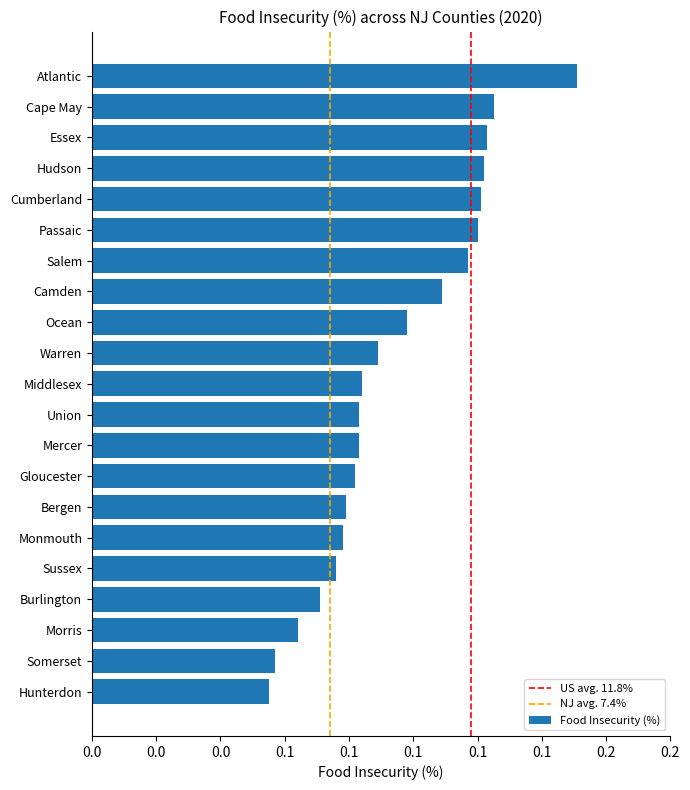

Does the chart contain any negative values?

No